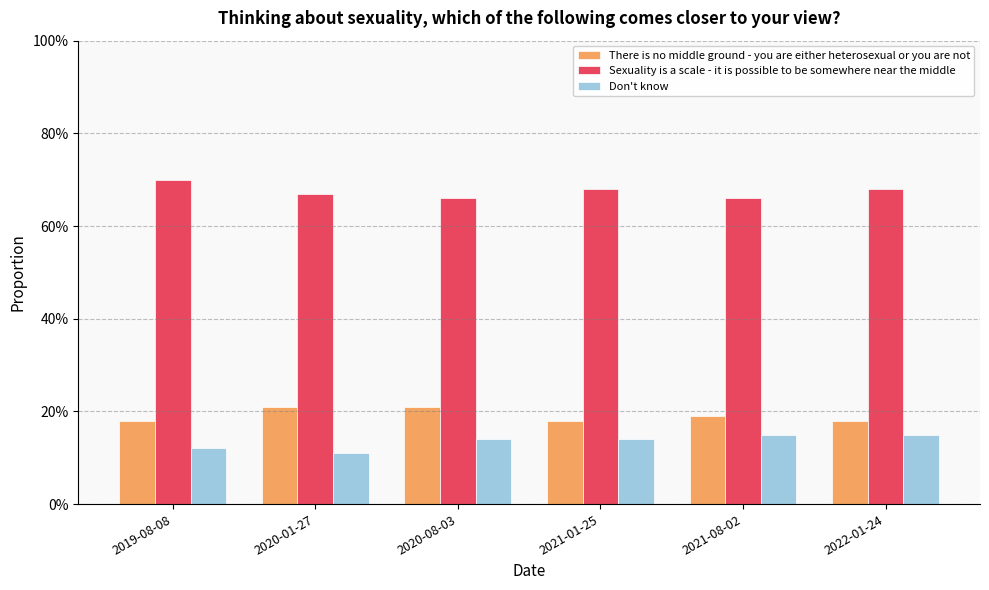

Reading left to right, list all the values displayed in this chart.

There is no middle ground - you are either heterosexual or you are not: 2019-08-08=0.2	2020-01-27=0.2	2020-08-03=0.2	2021-01-25=0.2	2021-08-02=0.2	2022-01-24=0.2
Sexuality is a scale - it is possible to be somewhere near the middle: 2019-08-08=0.7	2020-01-27=0.7	2020-08-03=0.7	2021-01-25=0.7	2021-08-02=0.7	2022-01-24=0.7
Don't know: 2019-08-08=0.1	2020-01-27=0.1	2020-08-03=0.1	2021-01-25=0.1	2021-08-02=0.1	2022-01-24=0.1